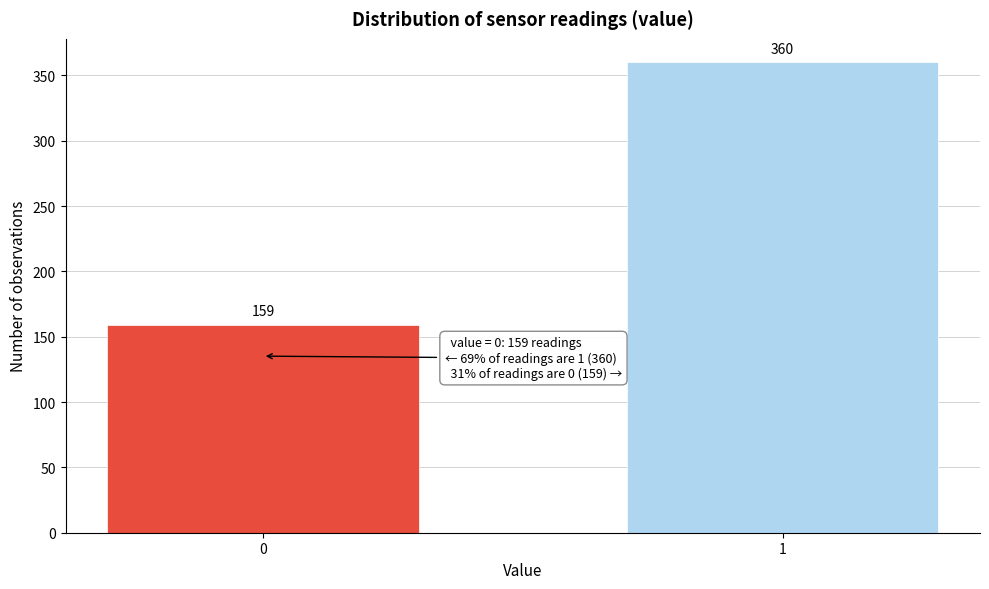

Reading left to right, list all the values displayed in this chart.

0=159	1=360